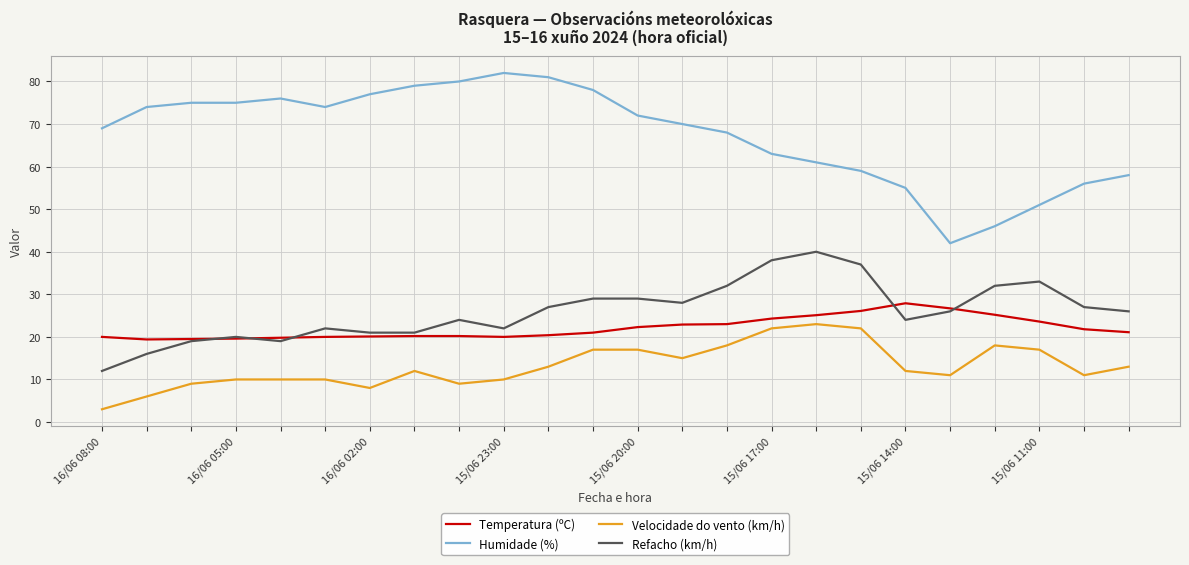

What is the average value of the Humidade (%) series?

67.5